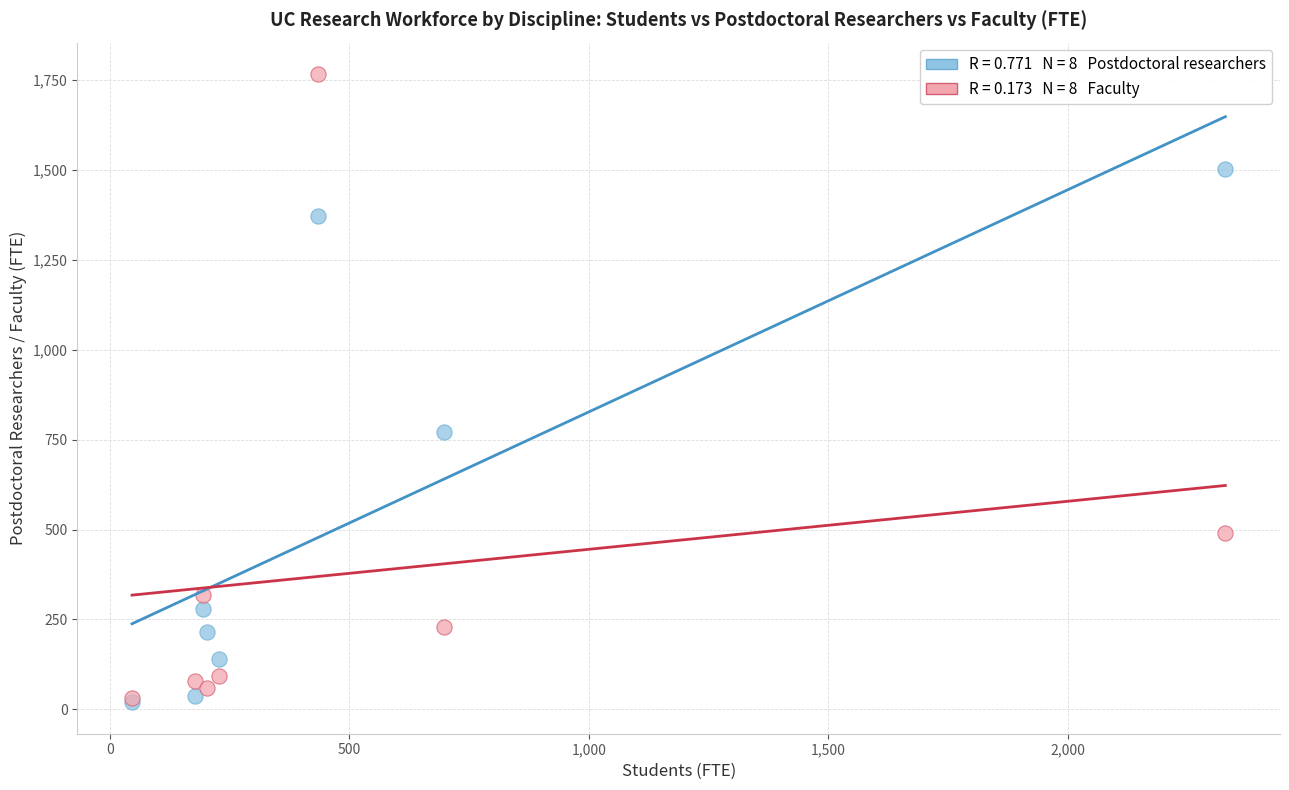

Across all series, what Y value is closest to 893?

772.8